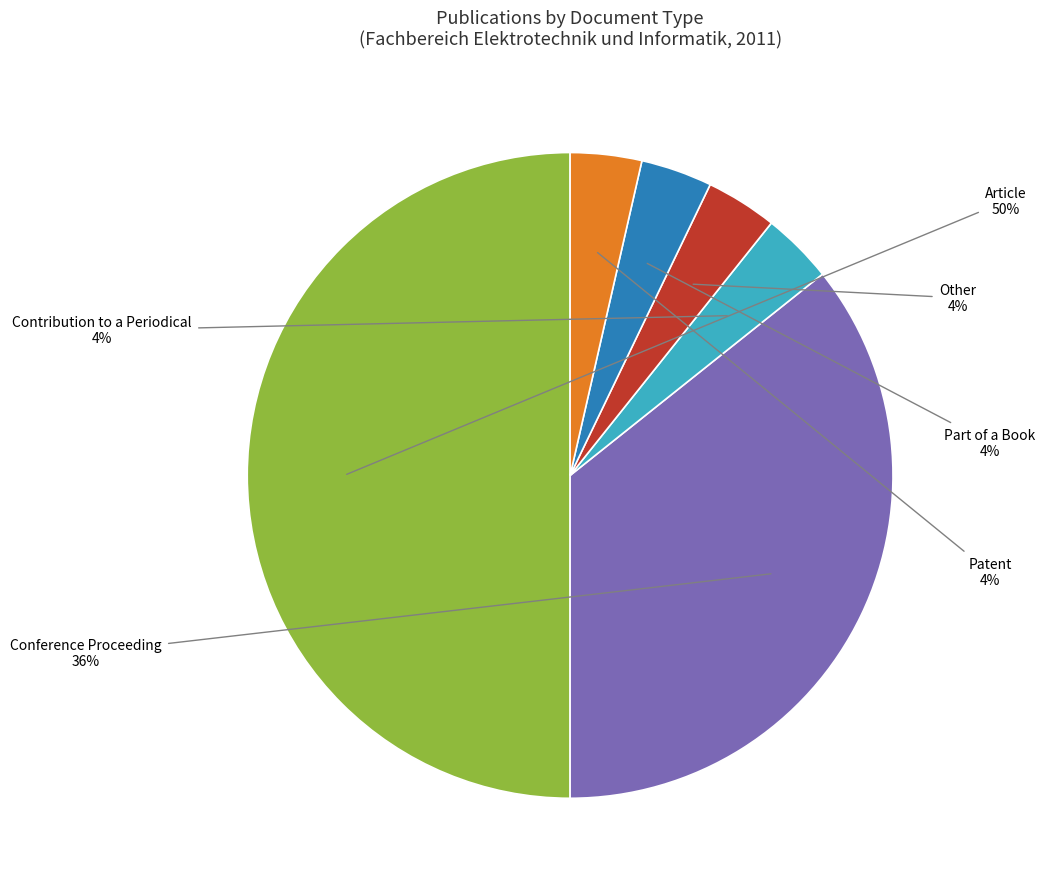

To the nearest percent, what portion does Patent represent?

4%